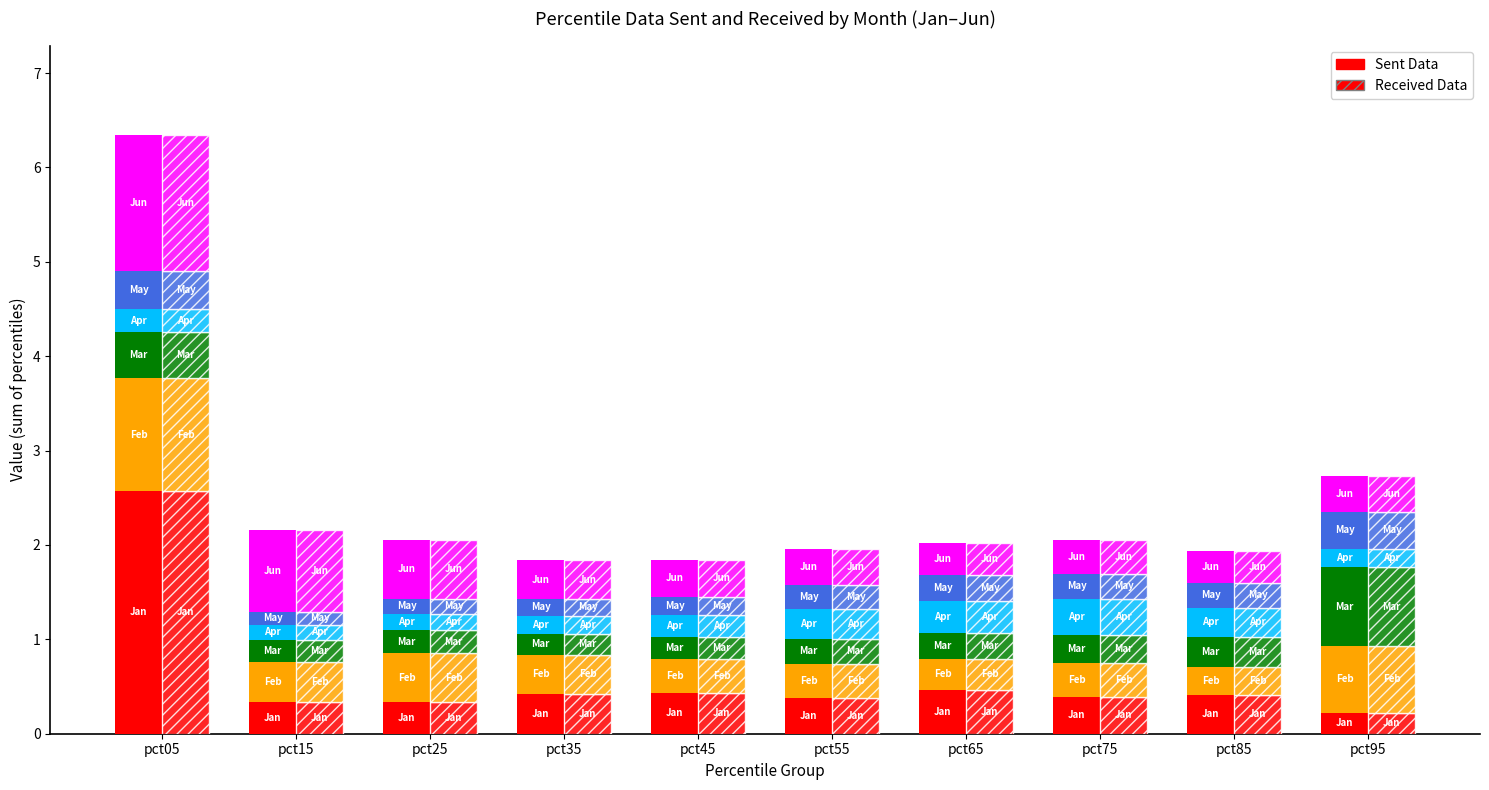

True or false: Feb has a value of 0.4 at pct15.

True